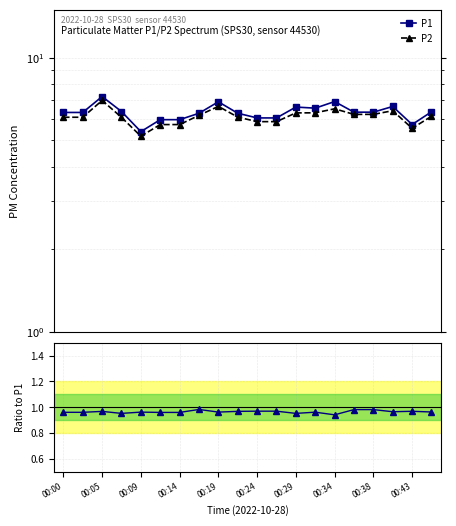

In P1, how many points are higher than both neighbors (excluding endpoints)?

5